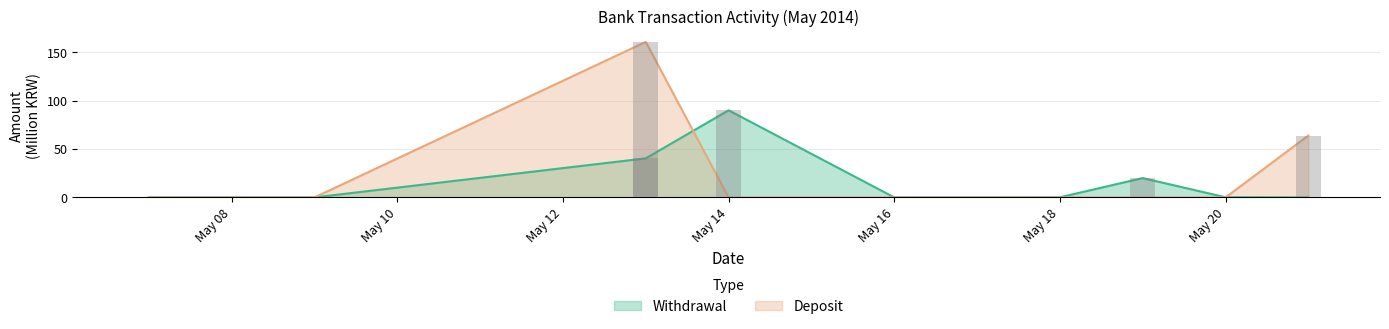

What is the difference between the Withdrawal values at May 16 and May 20?

0.1